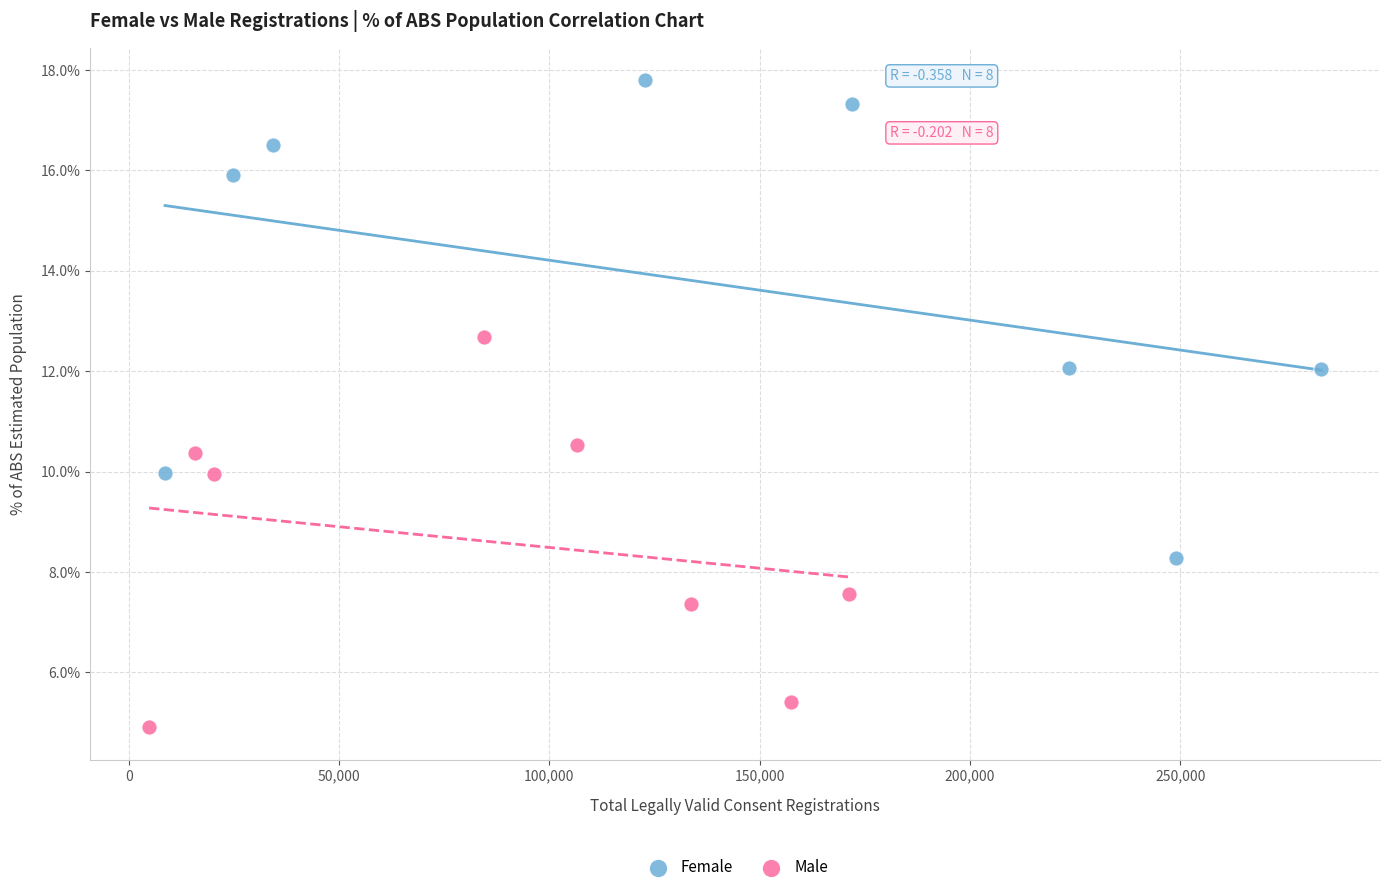

What are all the series names shown in the legend?

Female, Male